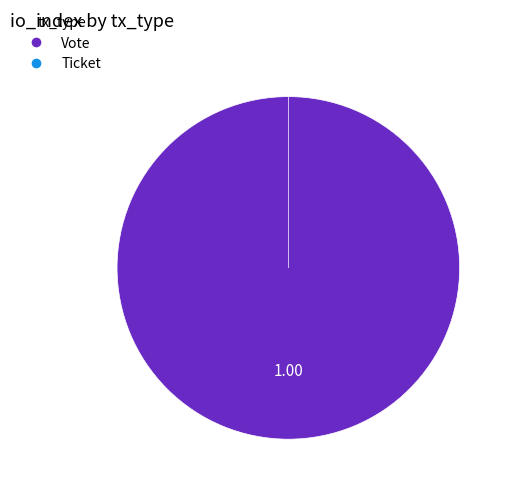

Do Vote and Ticket together represent more than half of the pie?

Yes